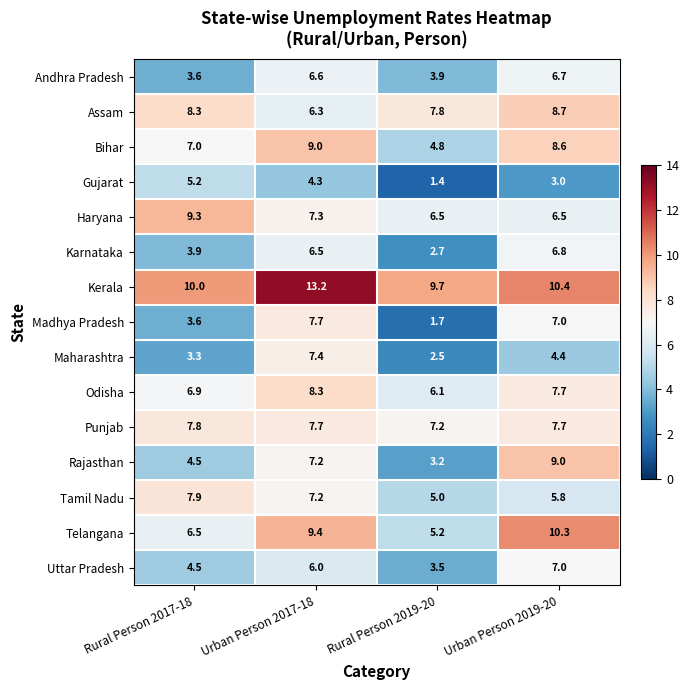

At how many categories does at least one series exceed 13?

1